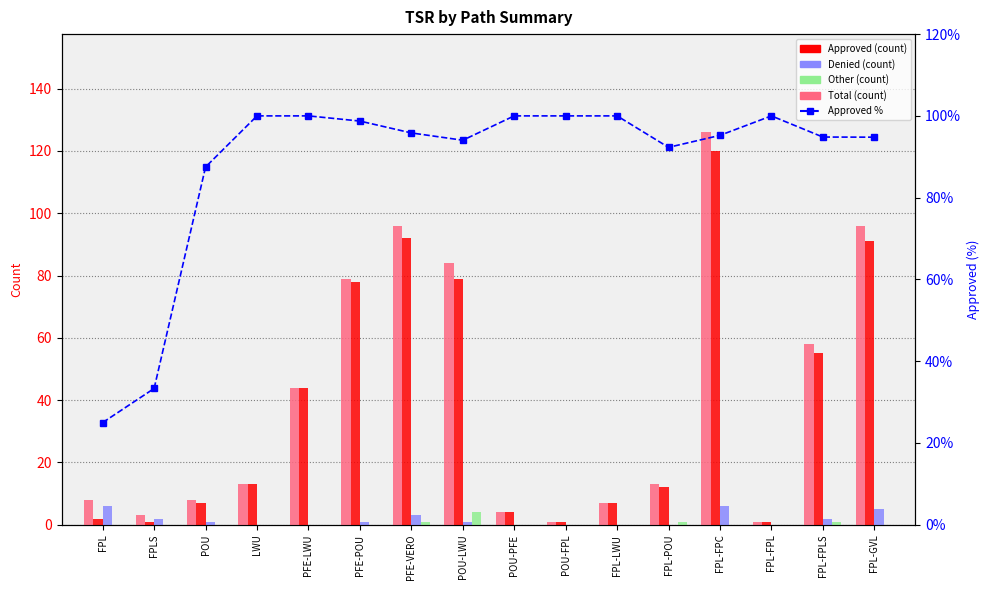

How many data points in Denied are above 1?

6